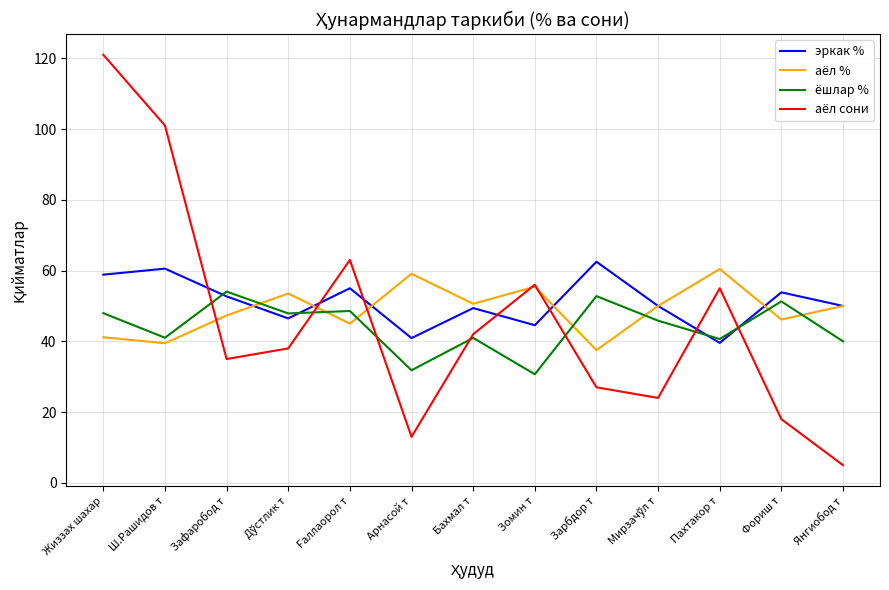

Is this an area chart (filled region under the line)?

No